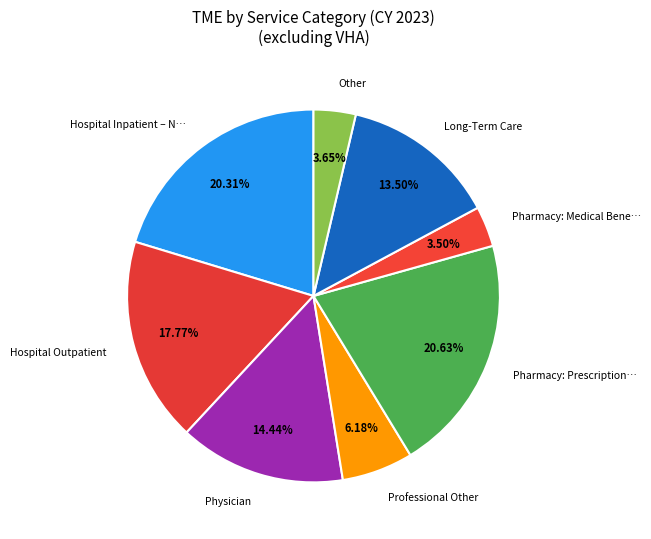

How many segments does this pie chart have?

8